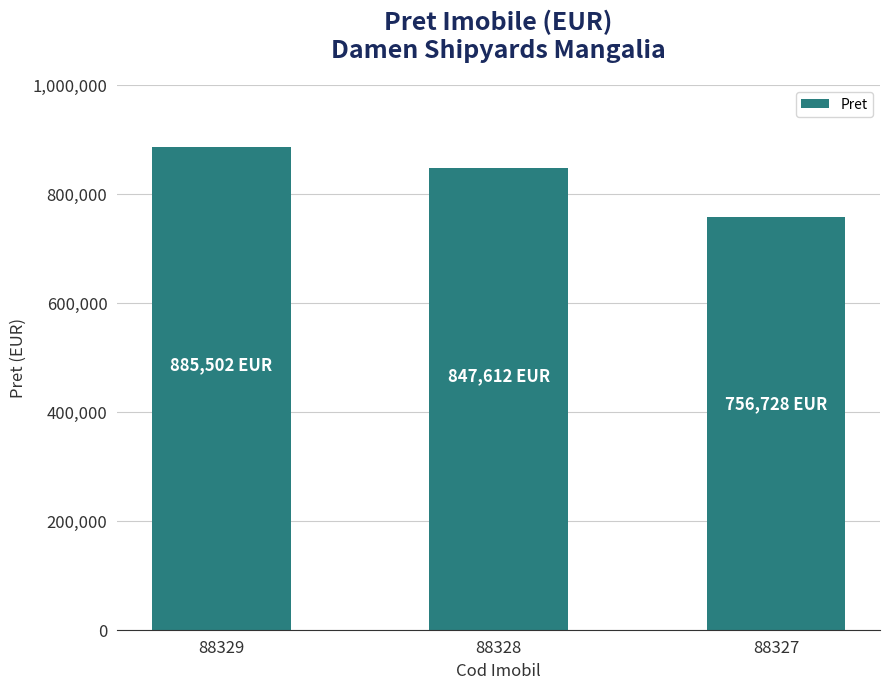

Is it true that the value at 88328 is 847612?

True